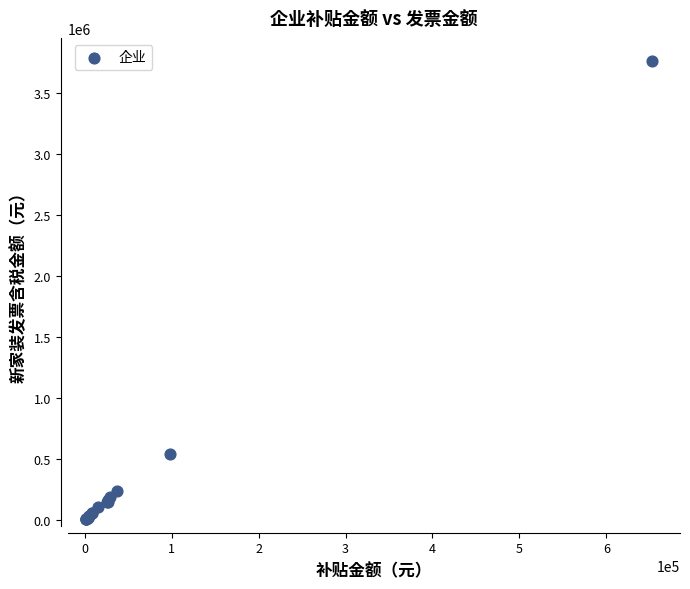

What Y value in the scatter plot is closest to 1885071?

537797.0